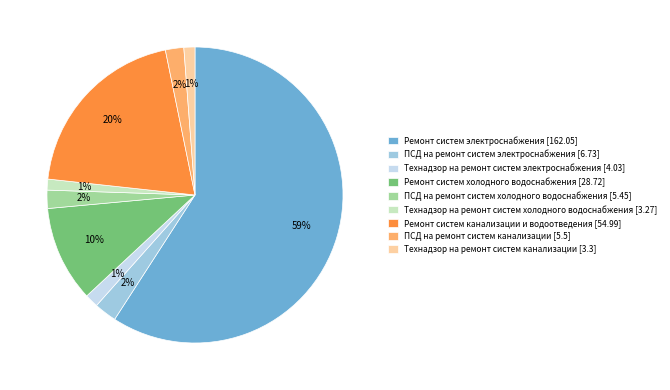

To the nearest percent, what percentage of the pie is Технадзор на ремонт систем холодного водоснабжения [3.27]?

1%